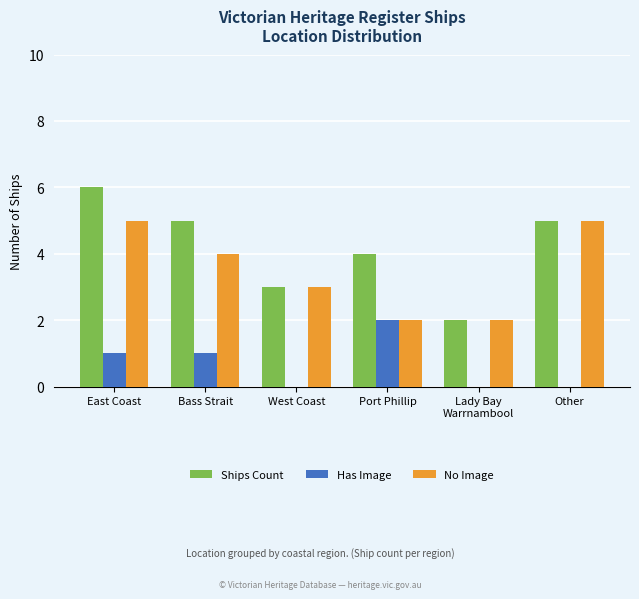

What is the sum of all No Image values?

21